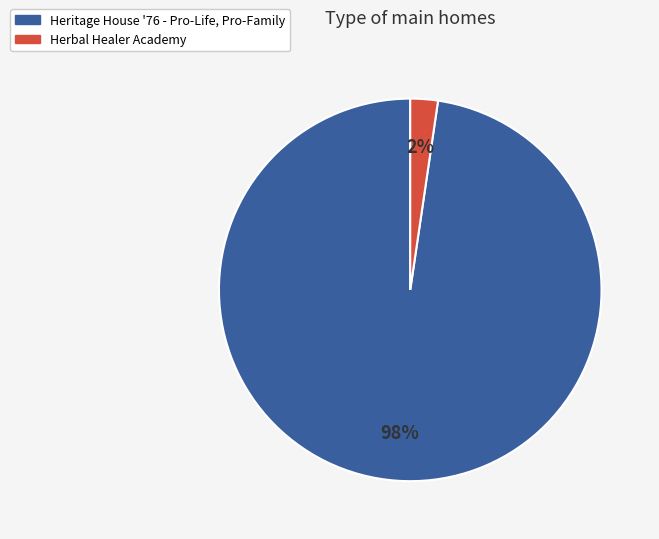

To the nearest percent, what is the average slice percentage?

50%